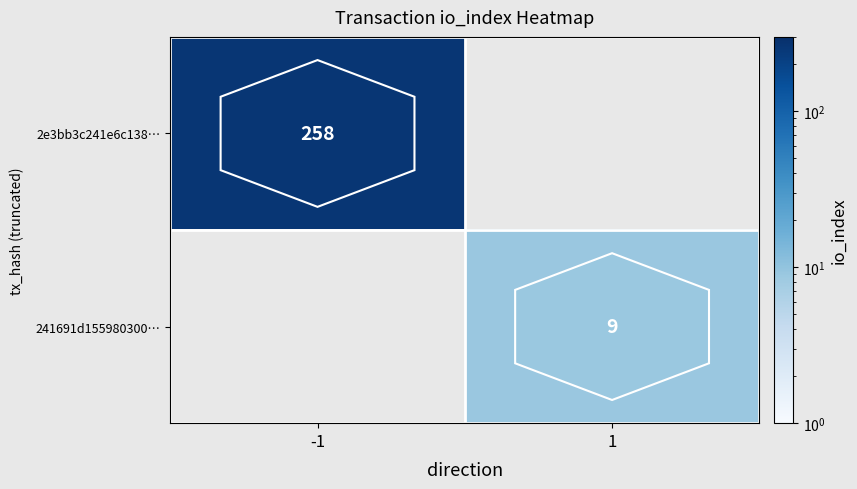

The value of 2e3bb3c241e6c138… at -1 is 422. True or false?

False